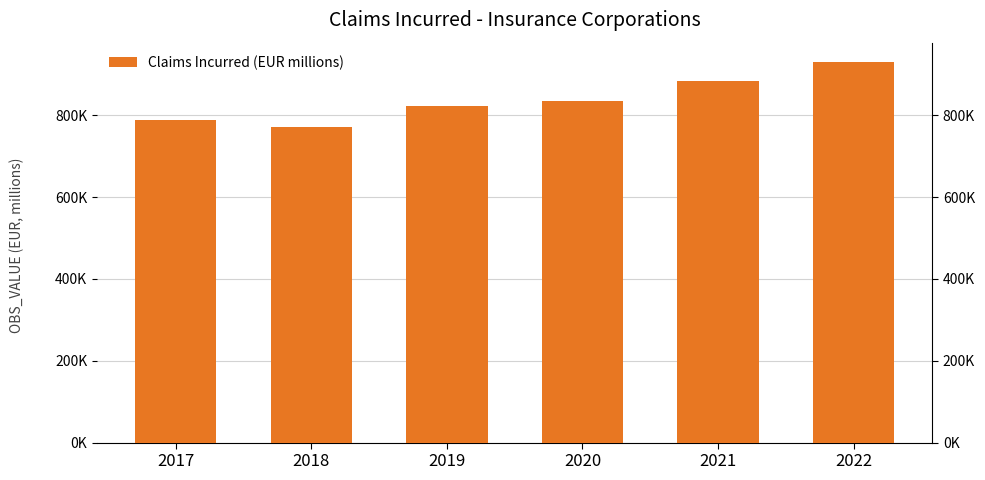

List the labels in order of value, smallest first.

2018, 2017, 2019, 2020, 2021, 2022